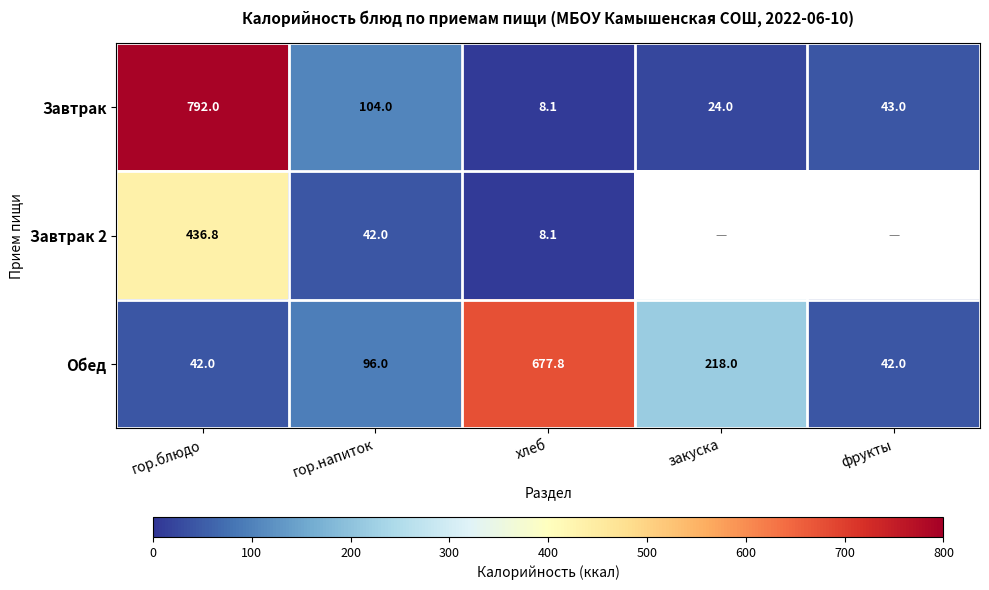

What is the difference between the maximum and minimum values in the Завтрак series?

783.9